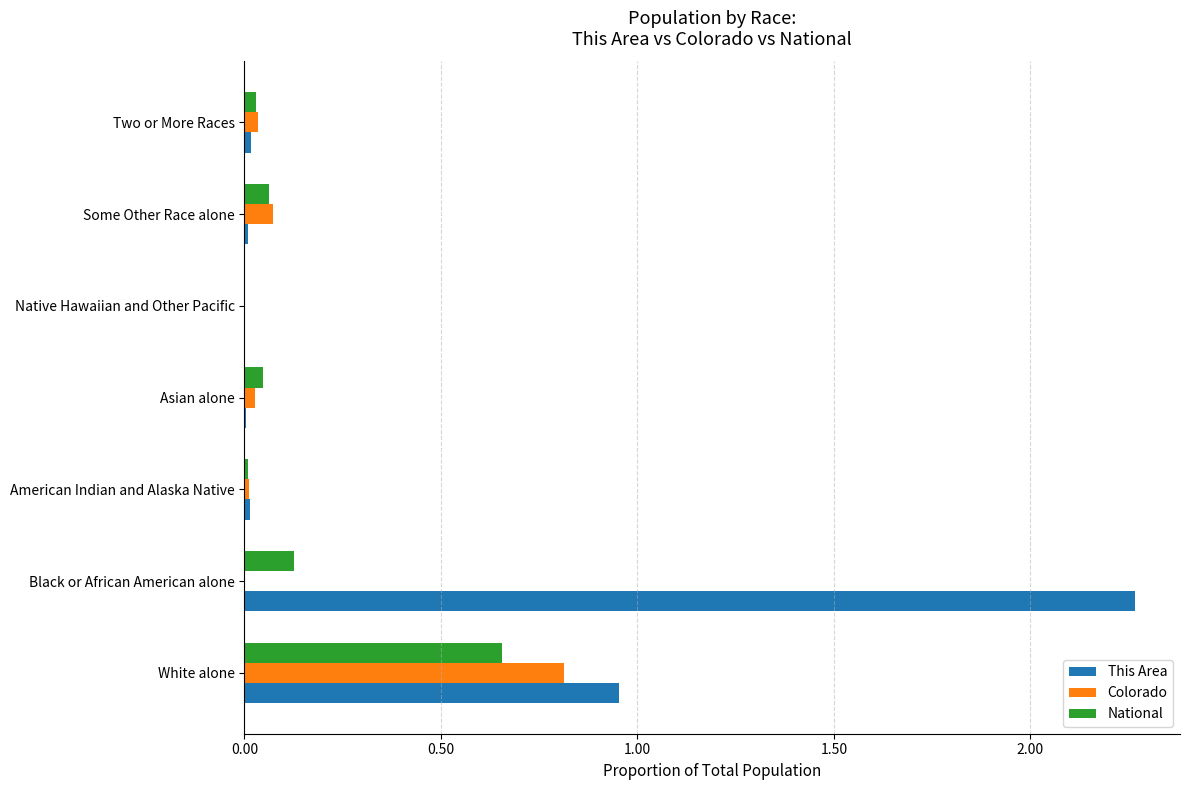

The National series shows 0.0 at Two or More Races. True or false?

True